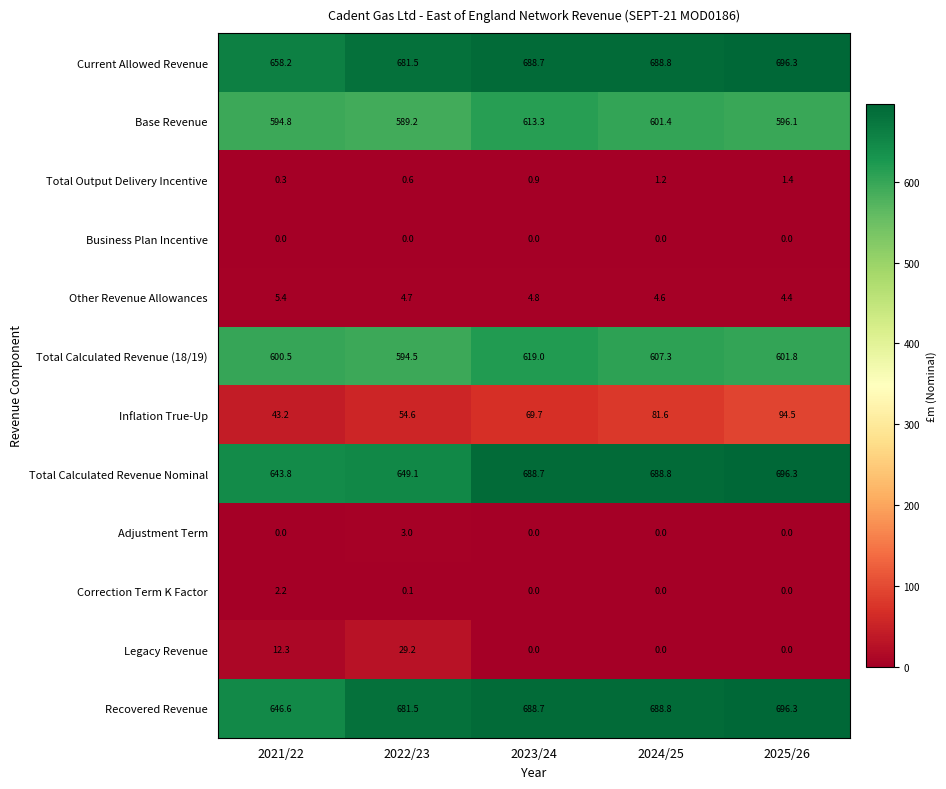

What is the total value across all series at 2022/23?

3288.0